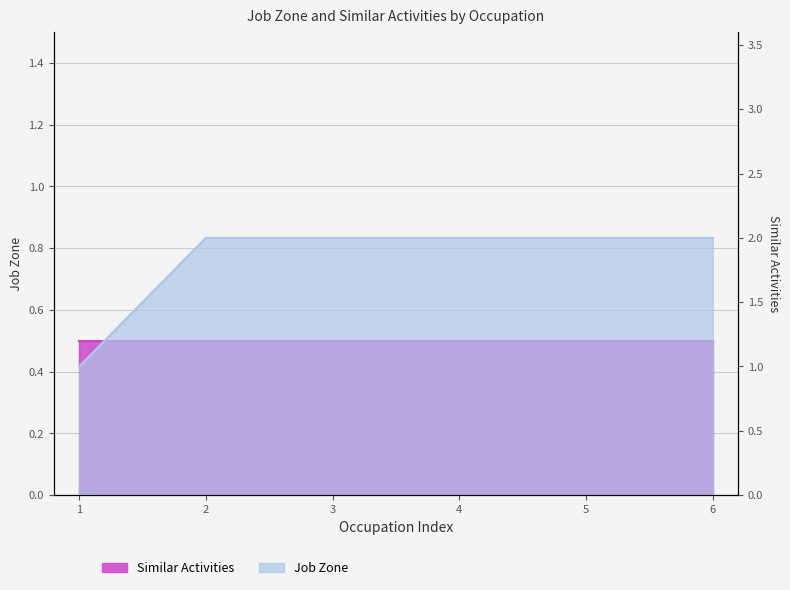

The value at 2 is 3. True or false?

False